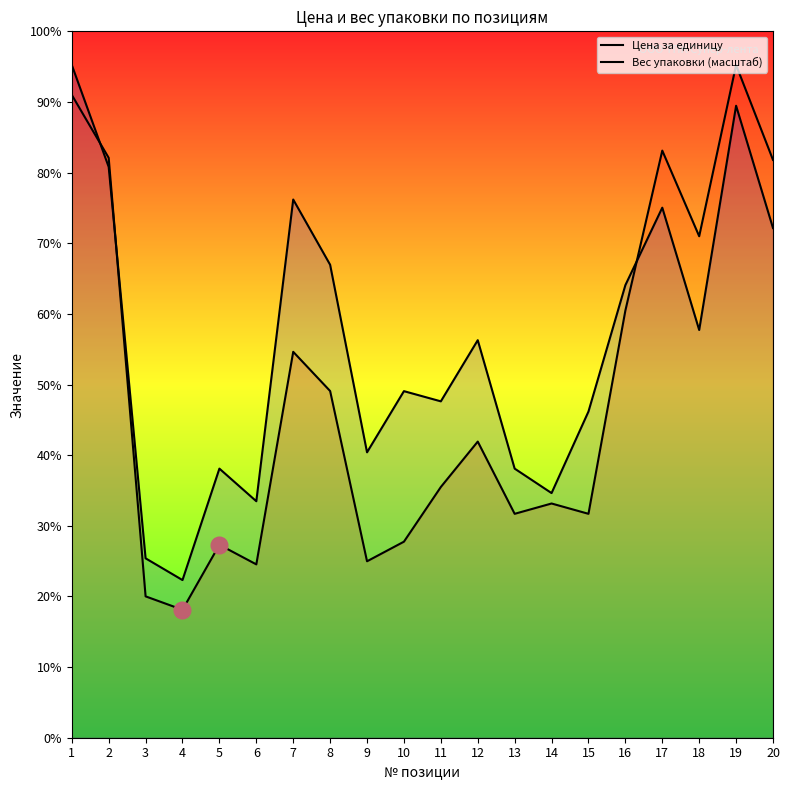

At how many categories does at least one series exceed 520?

6